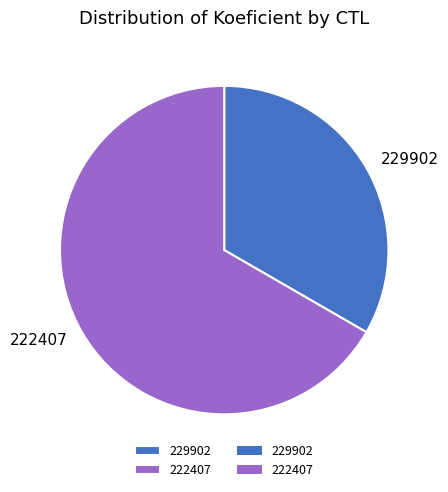

Combined, do 222407 and 229902 account for over 50%?

Yes